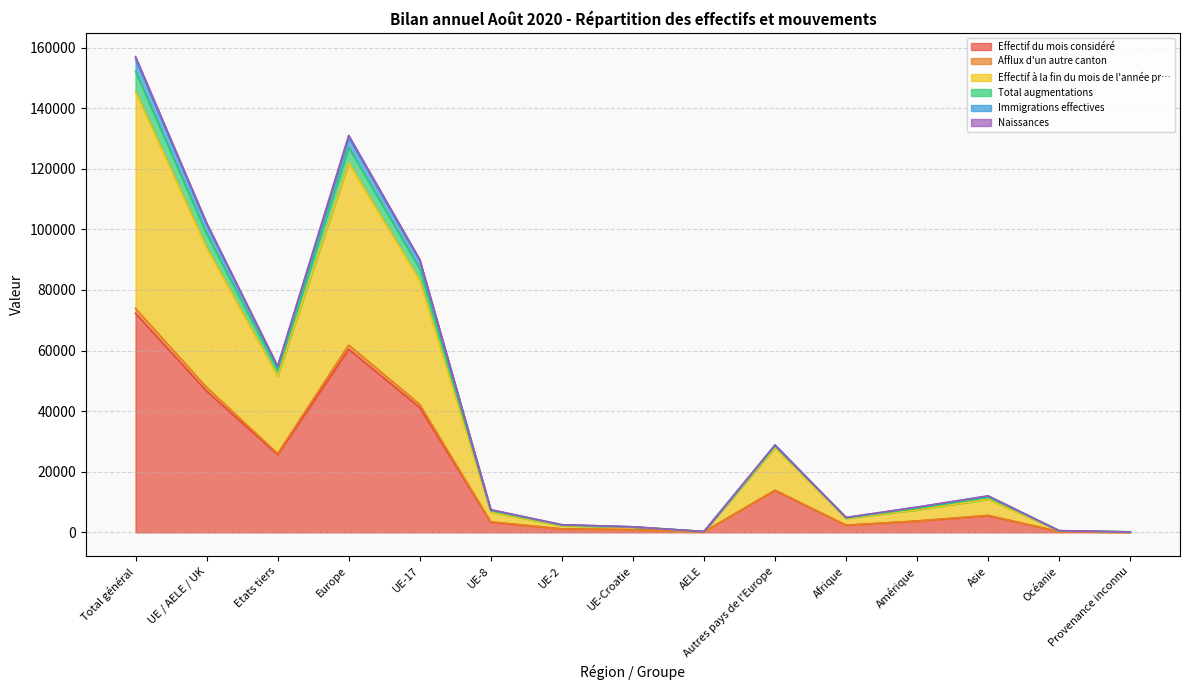

Is it true that Total augmentations equals 235 at Océanie?

False